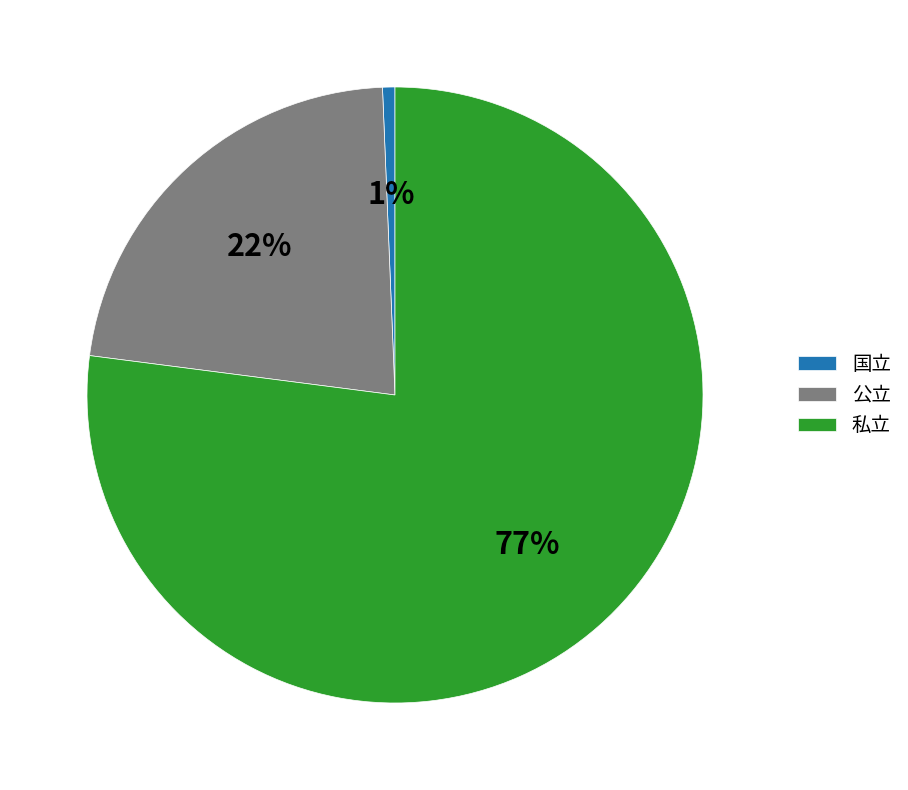

Does 私立 represent more than half of the total?

Yes